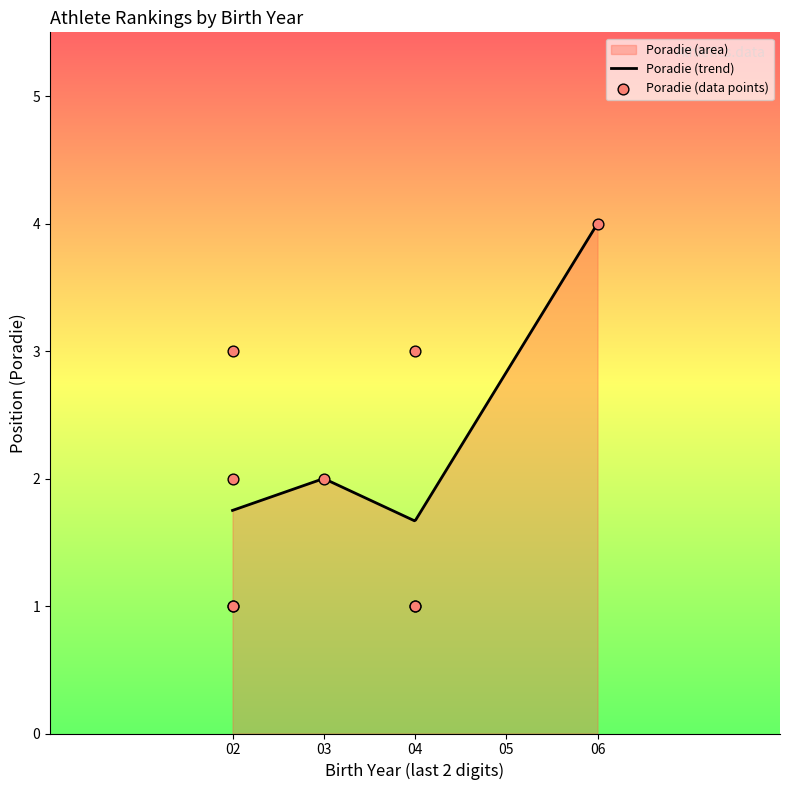

What is the maximum value for Poradie (trend)?

4.0